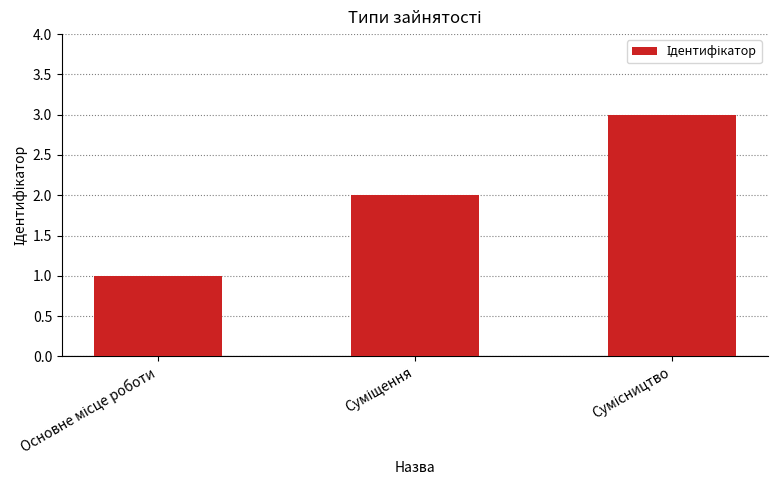

What is the greatest value displayed?

3